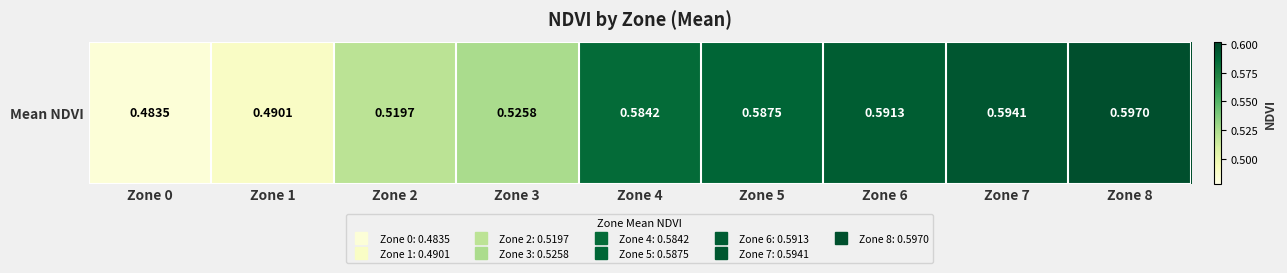

Which category has the highest value across all series?

Zone 8